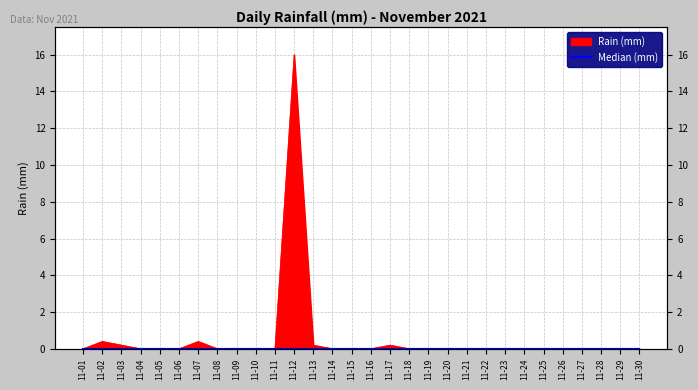

At which category does the data reach its first local peak?

11-02